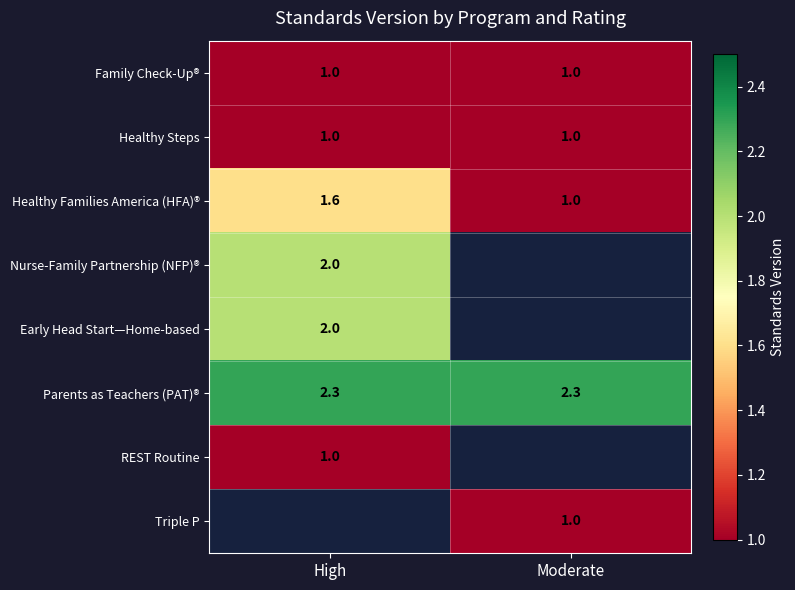

Is it true that REST Routine equals 1.0 at High?

True